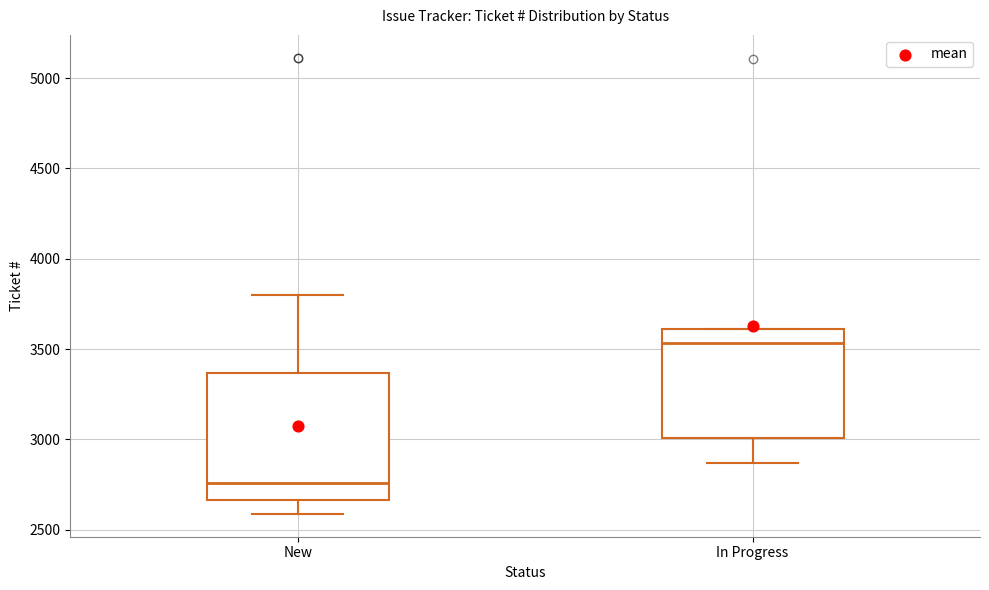

Which box is the tallest, from its lower edge to its upper edge?

New